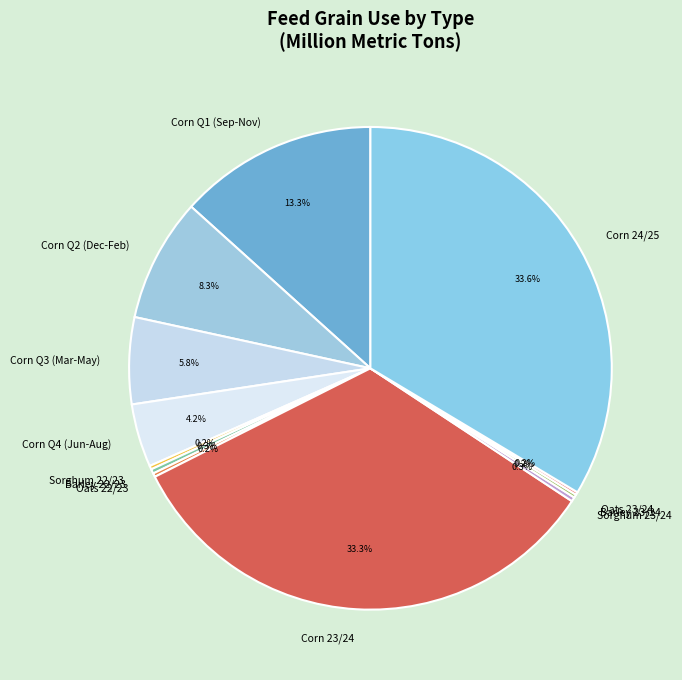

Does Corn Q1 (Sep-Nov) account for over 50% of the chart?

No